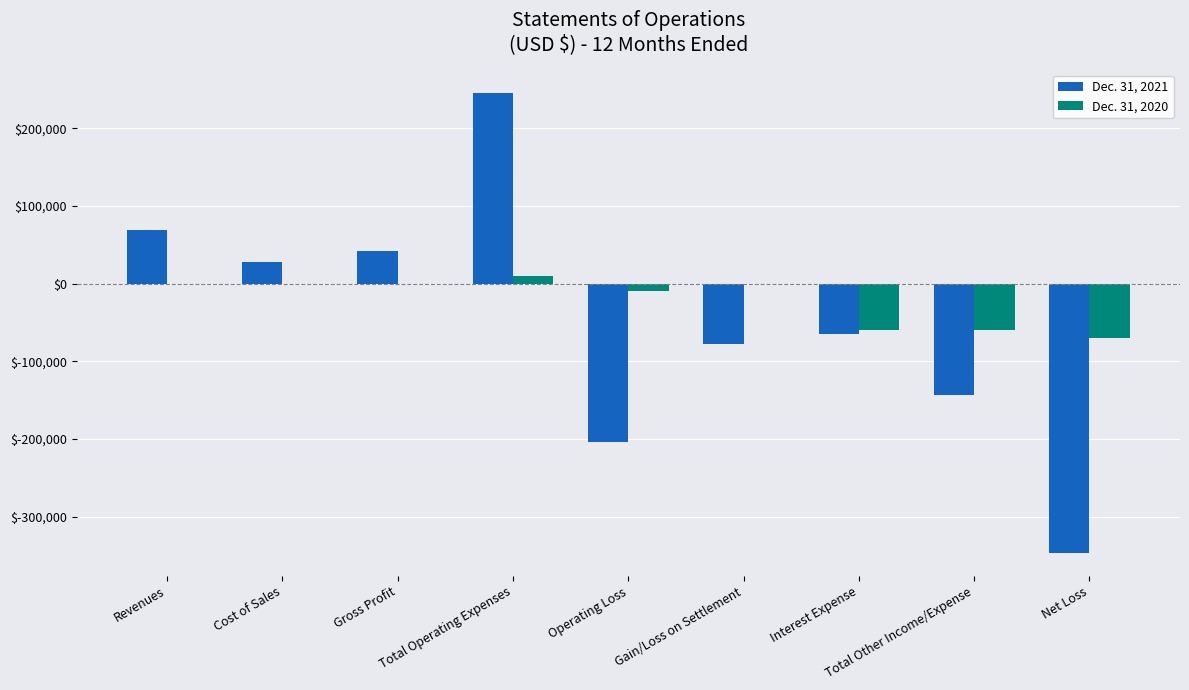

What are all the series names shown in the legend?

Dec. 31, 2021, Dec. 31, 2020